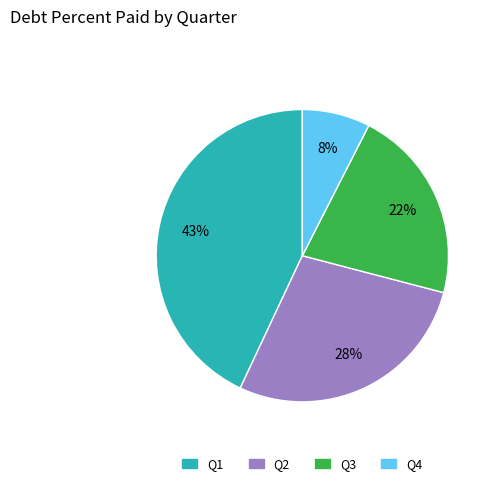

Which has a higher value, Q4 or Q2?

Q2